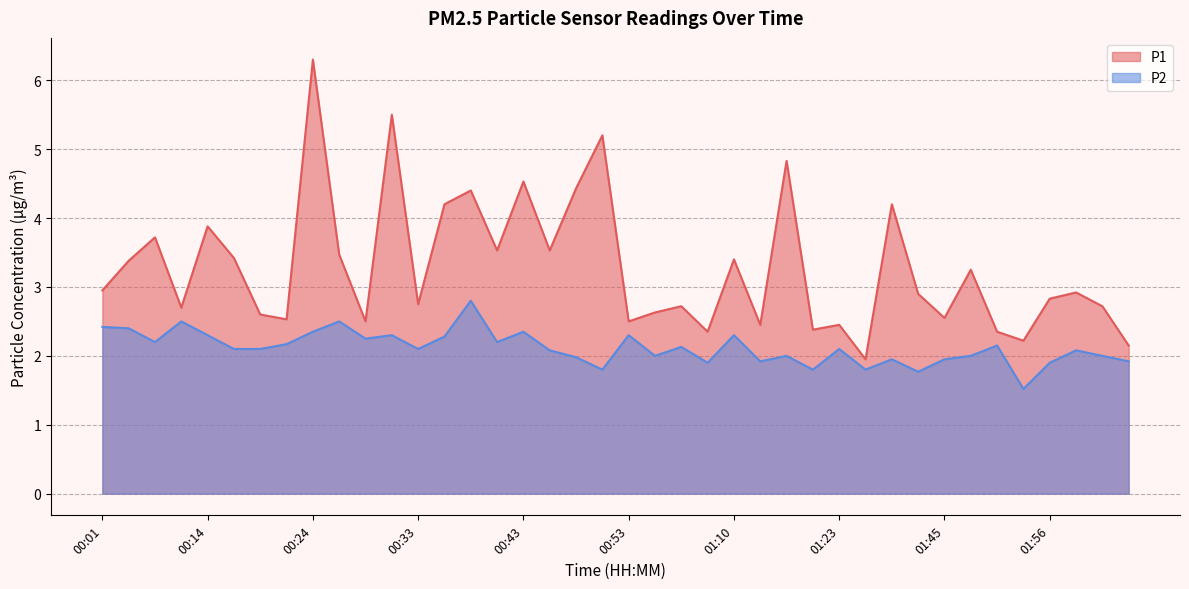

What is the difference between the highest and lowest values at 01:01?

0.5